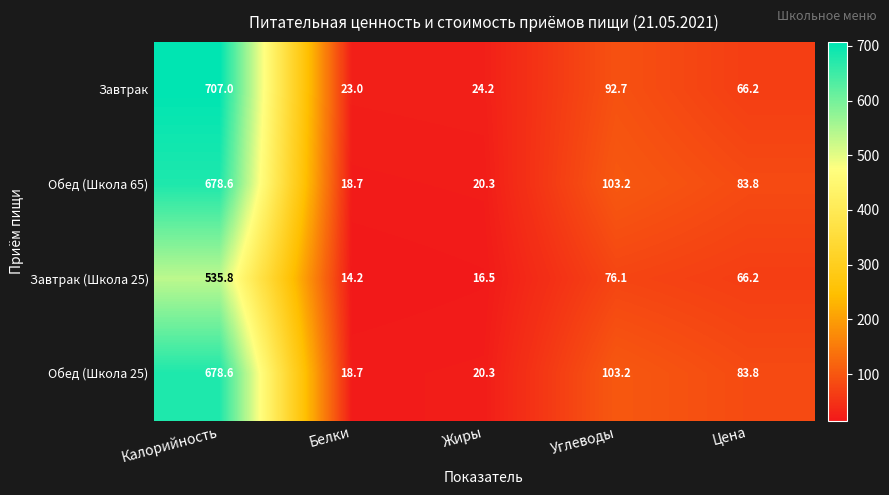

What is the spread (max minus min) of values at Углеводы?

27.1